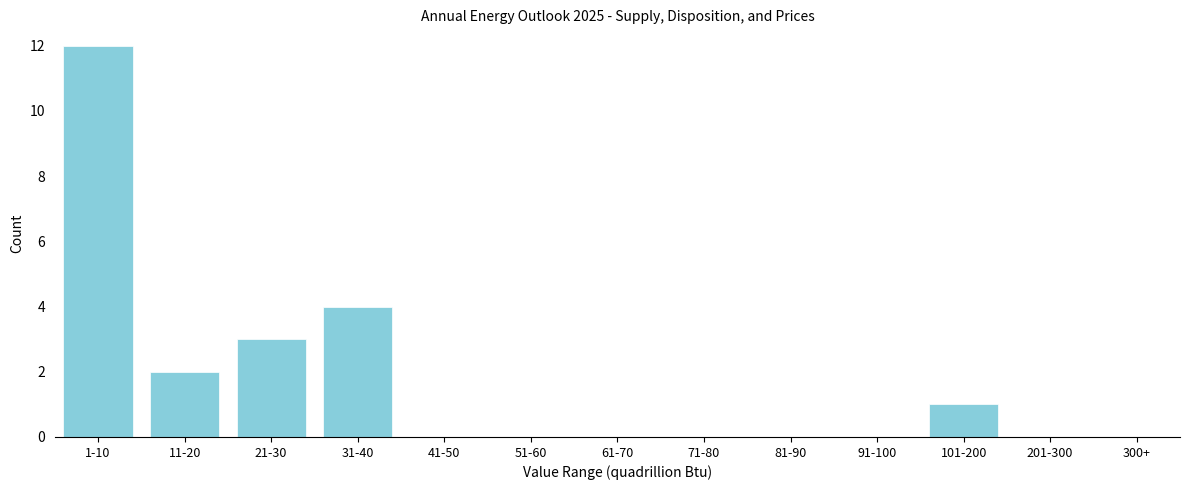

Reading left to right, what are all the values shown in this chart?

1-10=12	11-20=2	21-30=3	31-40=4	41-50=0	51-60=0	61-70=0	71-80=0	81-90=0	91-100=0	101-200=1